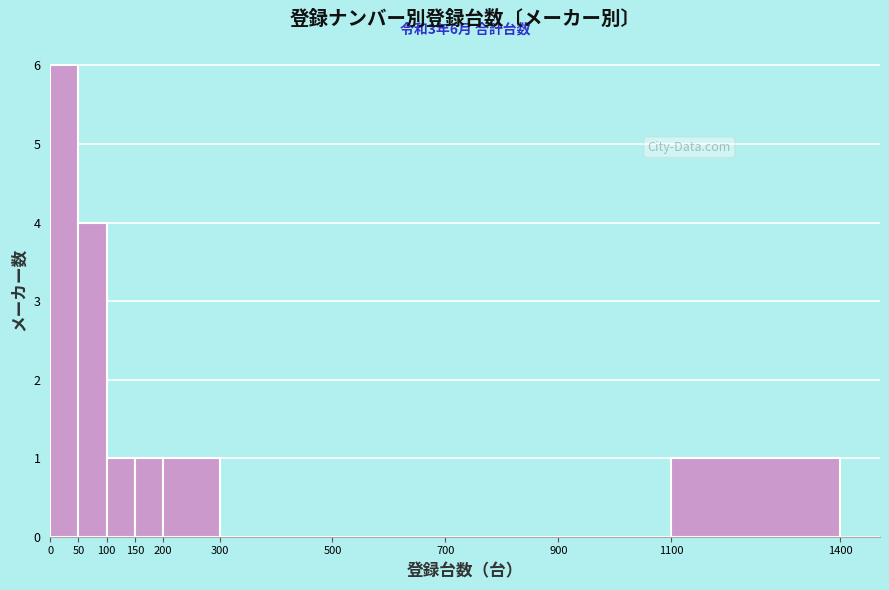

Which range on the x-axis has the tallest bar?

0 to 50